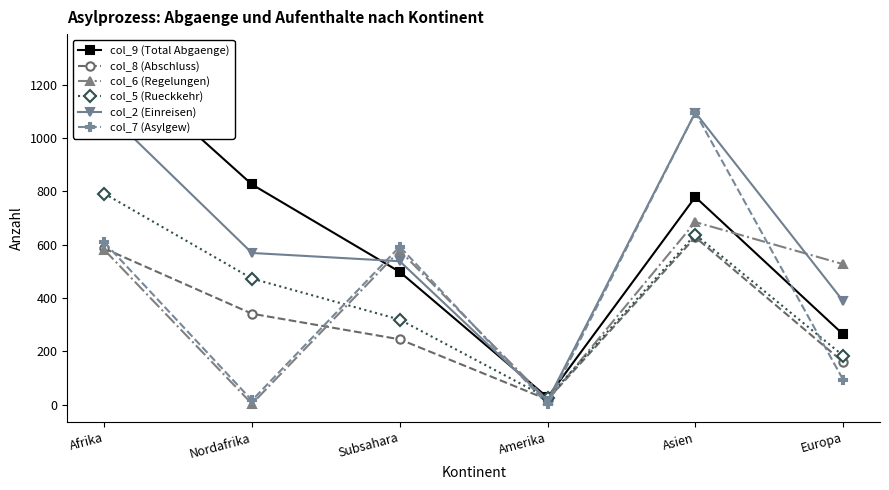

At which category is the sum across all series the highest?

Afrika